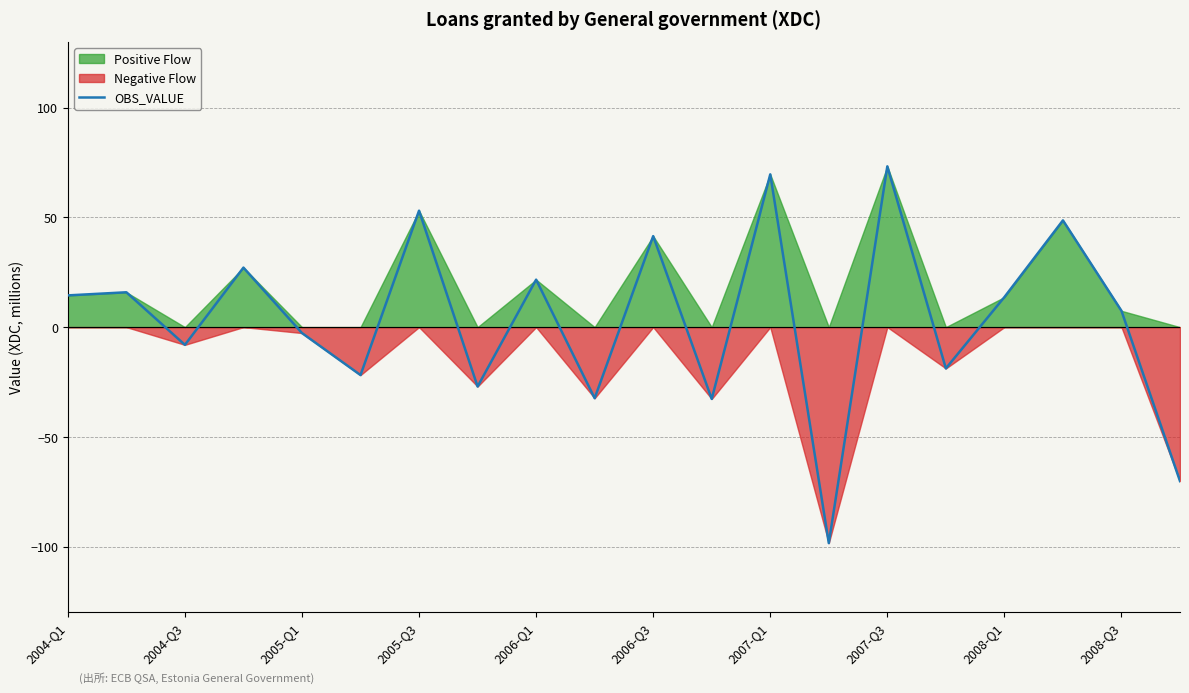

What is the maximum value for OBS_VALUE?

73.3